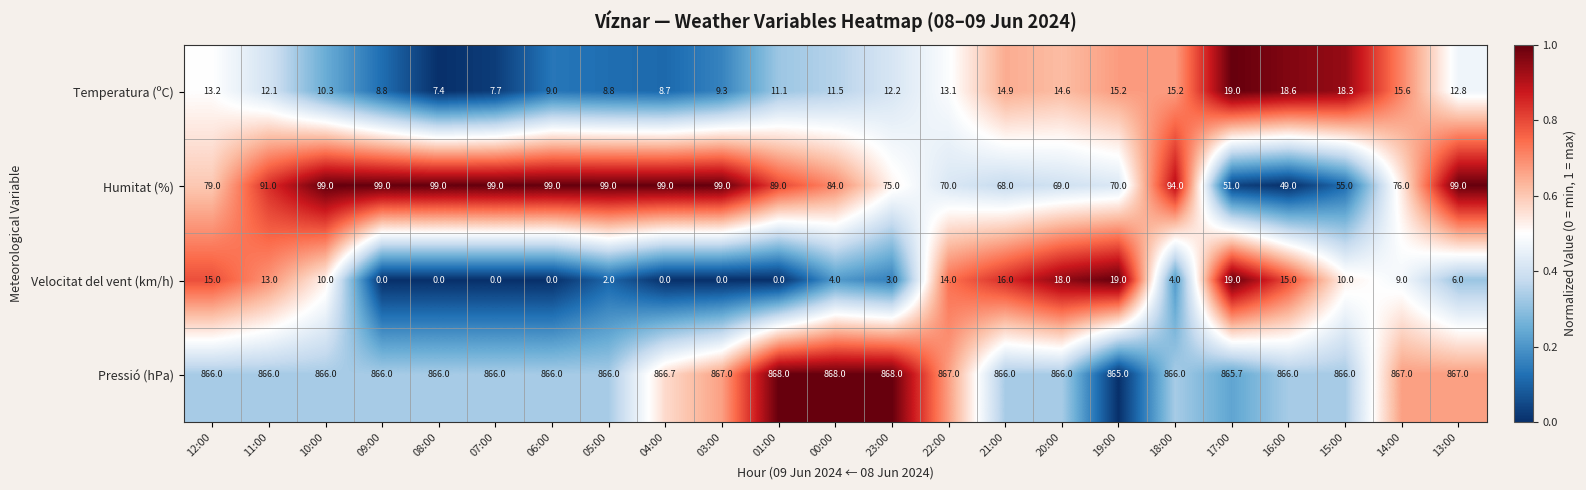

Which series has the widest spread of values?

Humitat (%)